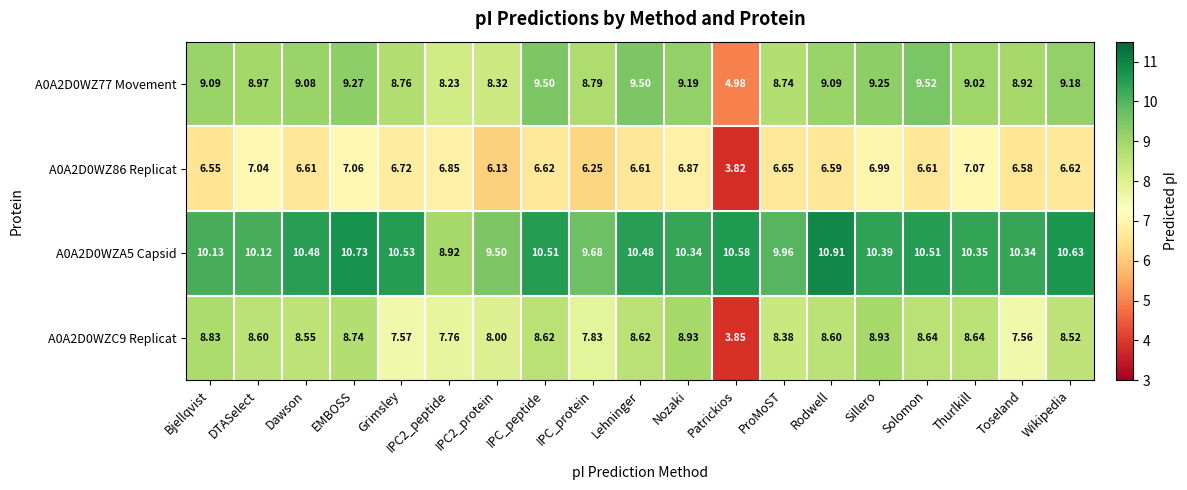

Which series has the largest total across all categories?

A0A2D0WZA5 Capsid